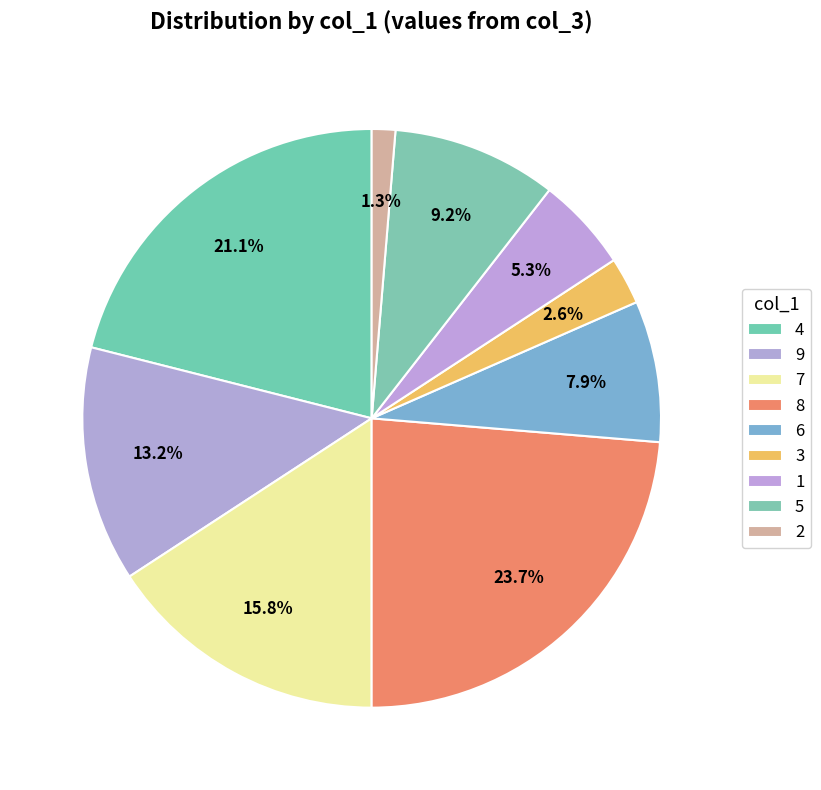

How many slices are in this pie chart?

9